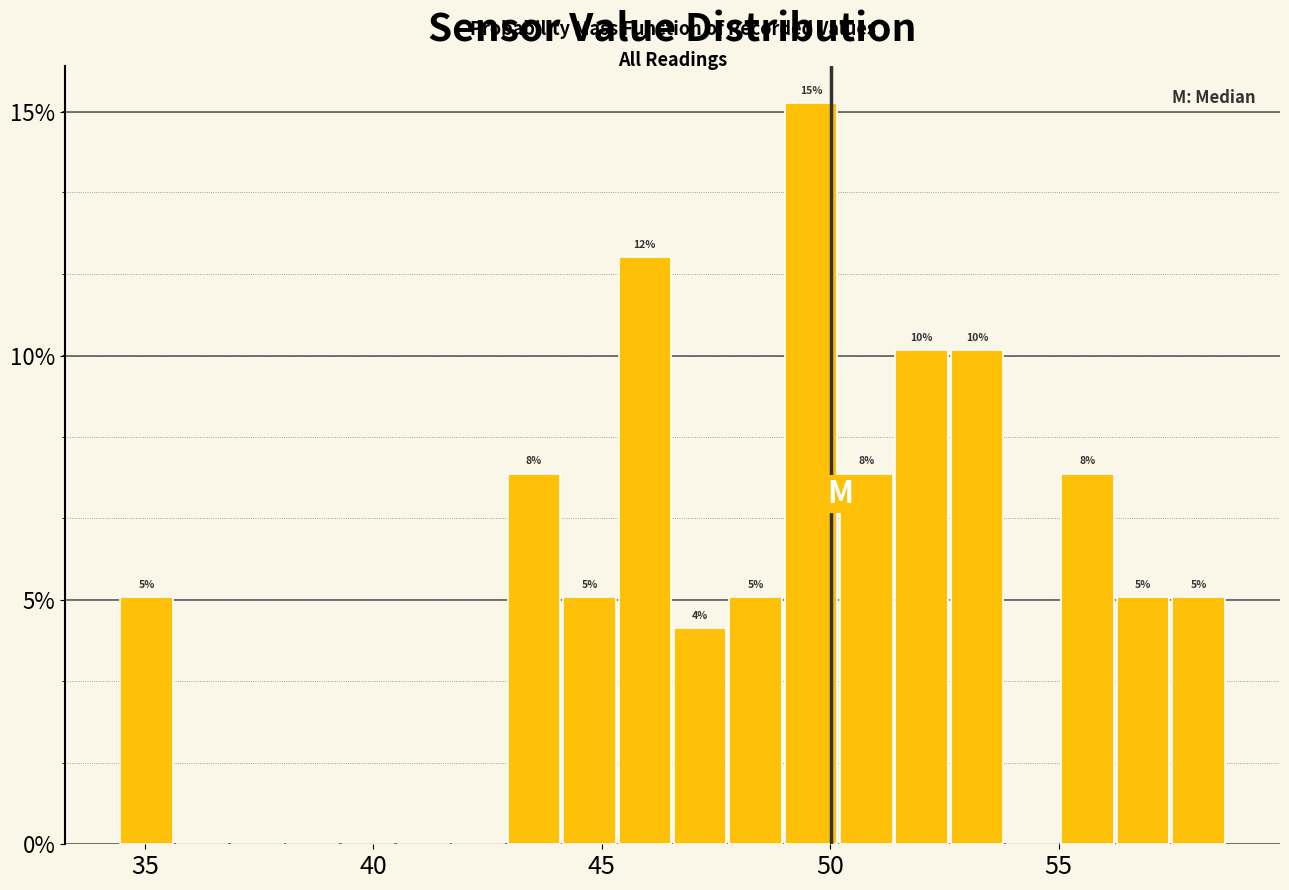

Read against the x-axis, roughly where is the centre of the tallest bar?

49.5